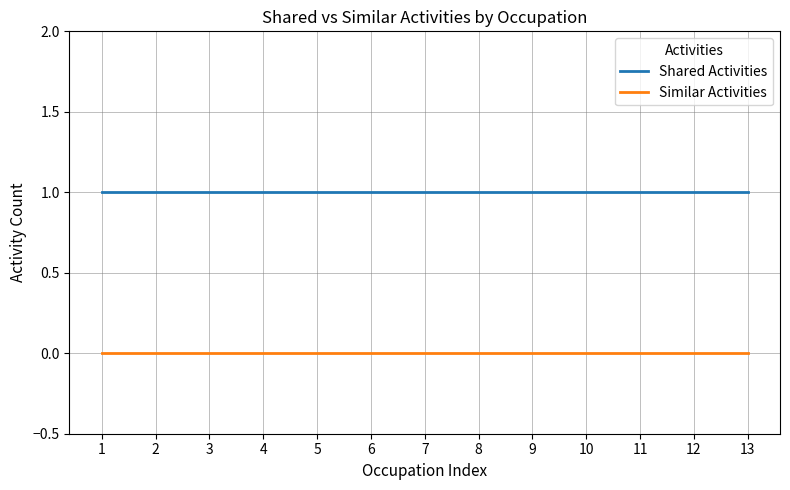

What is the greatest value displayed?

1